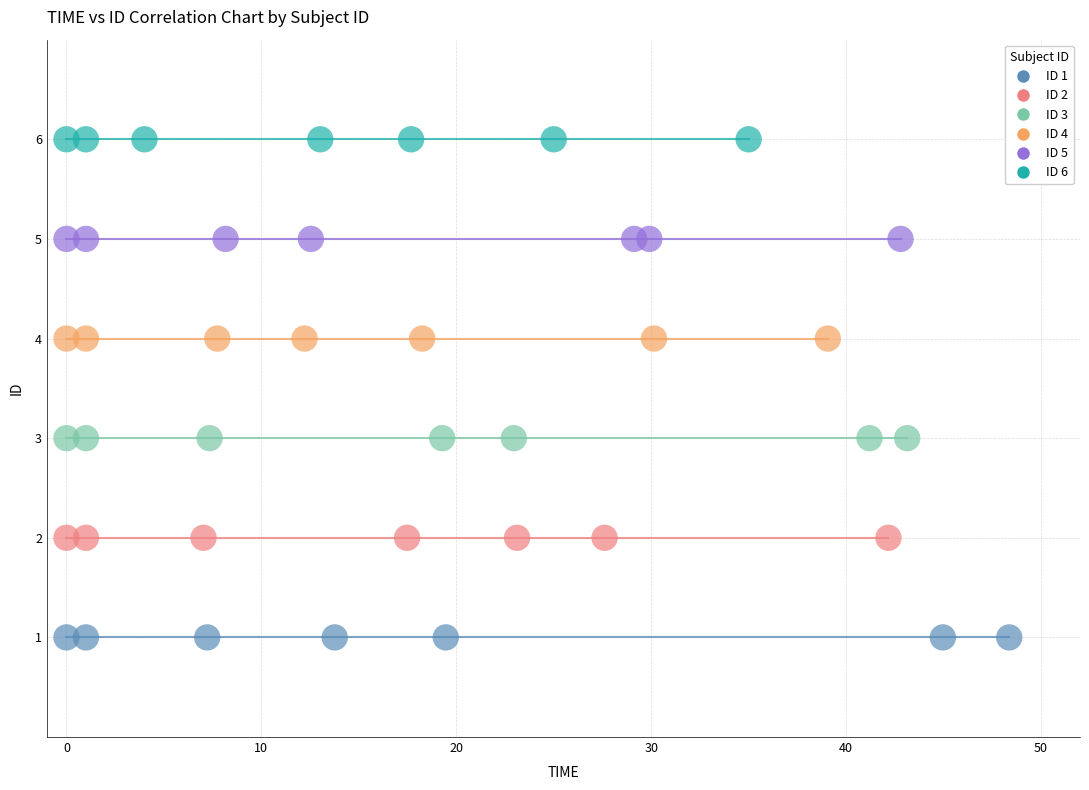

Which series contains the highest Y value?

ID 6